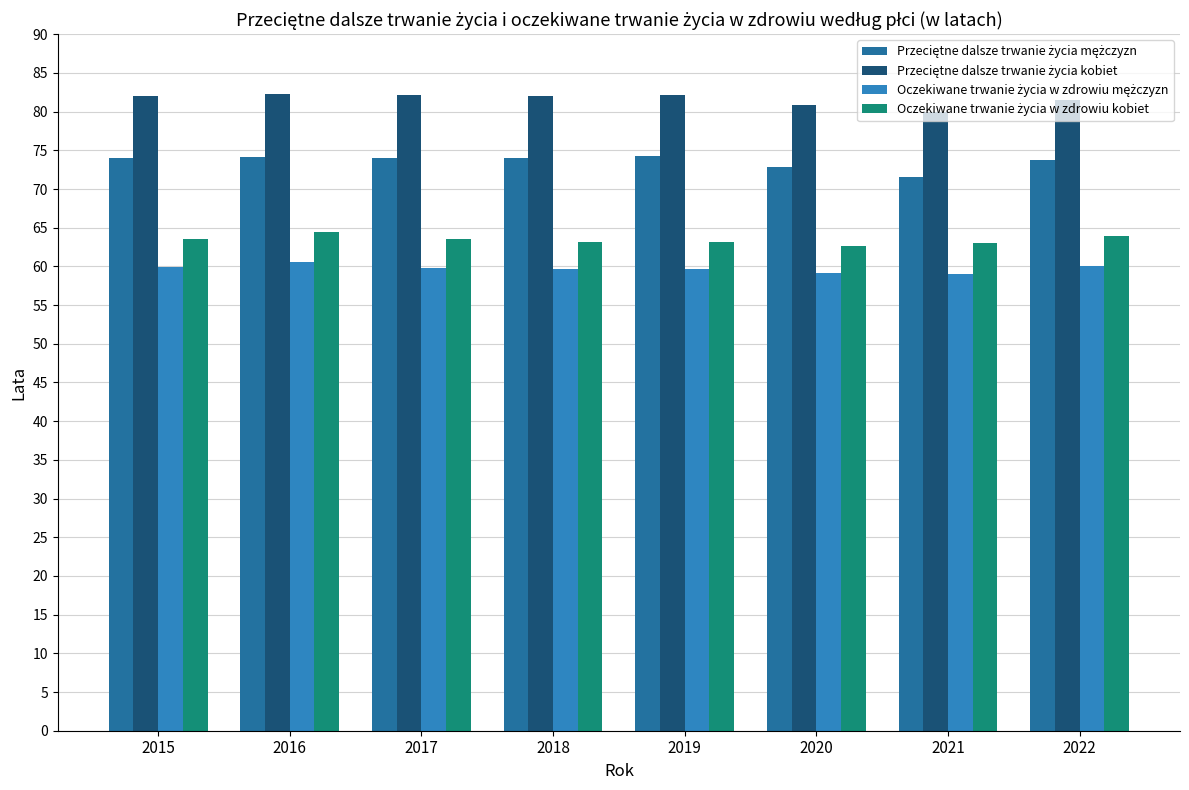

What is the minimum value shown in the chart?

59.0